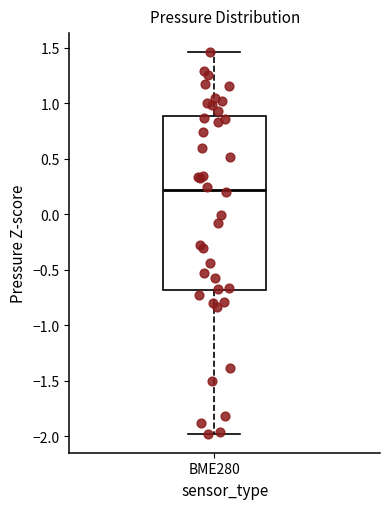

Read this box plot against the y-axis: the position of the median line, the range covered by the box, and the ends of both whiskers. The values are not printed on the chart, so give them approximately, as read against the axis.

median 0.20, box -0.70 to 0.90, whiskers -2.00 to 1.45